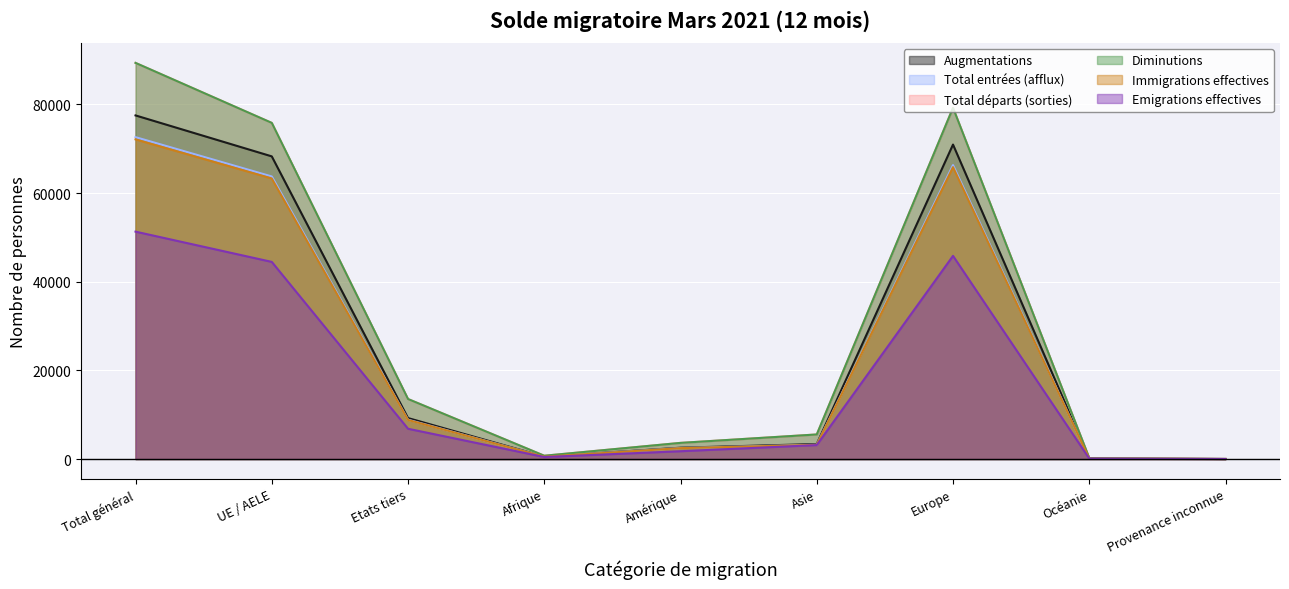

What is the sum of the Emigrations effectives values at Océanie and Afrique?

556